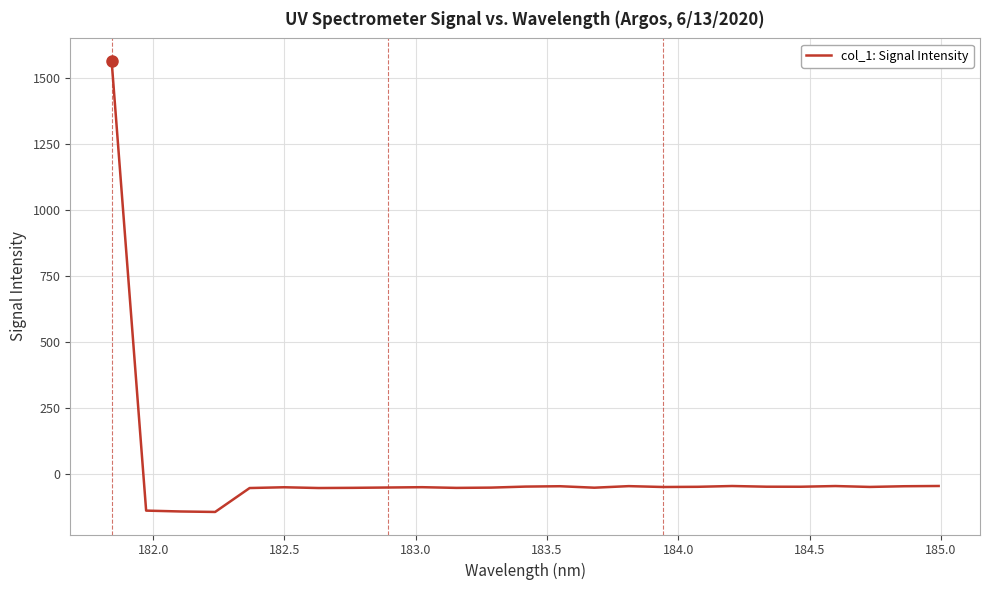

What is the difference between the maximum and minimum values?

1708.8